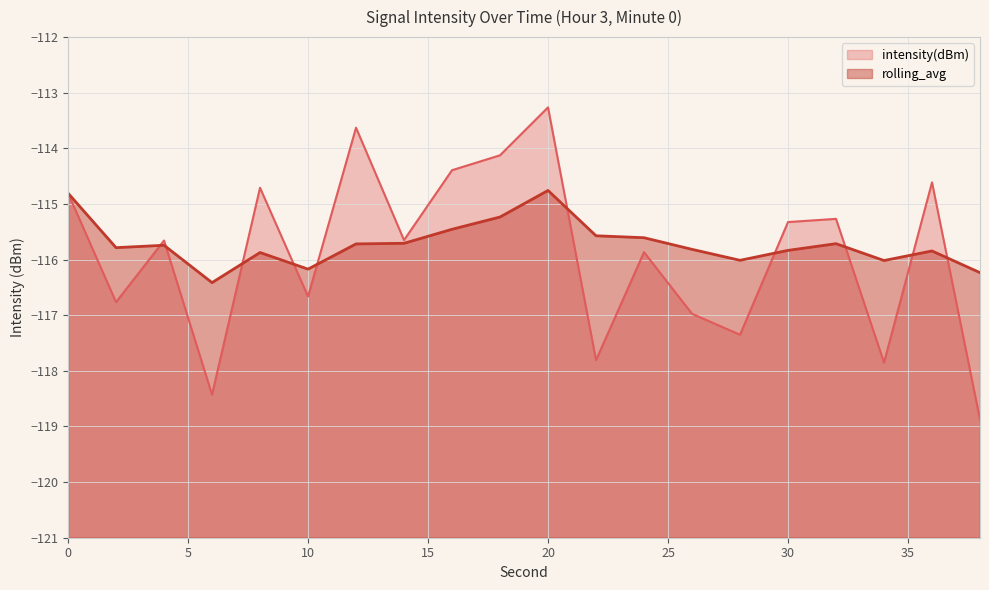

Which series has the largest range (max minus min)?

intensity(dBm)